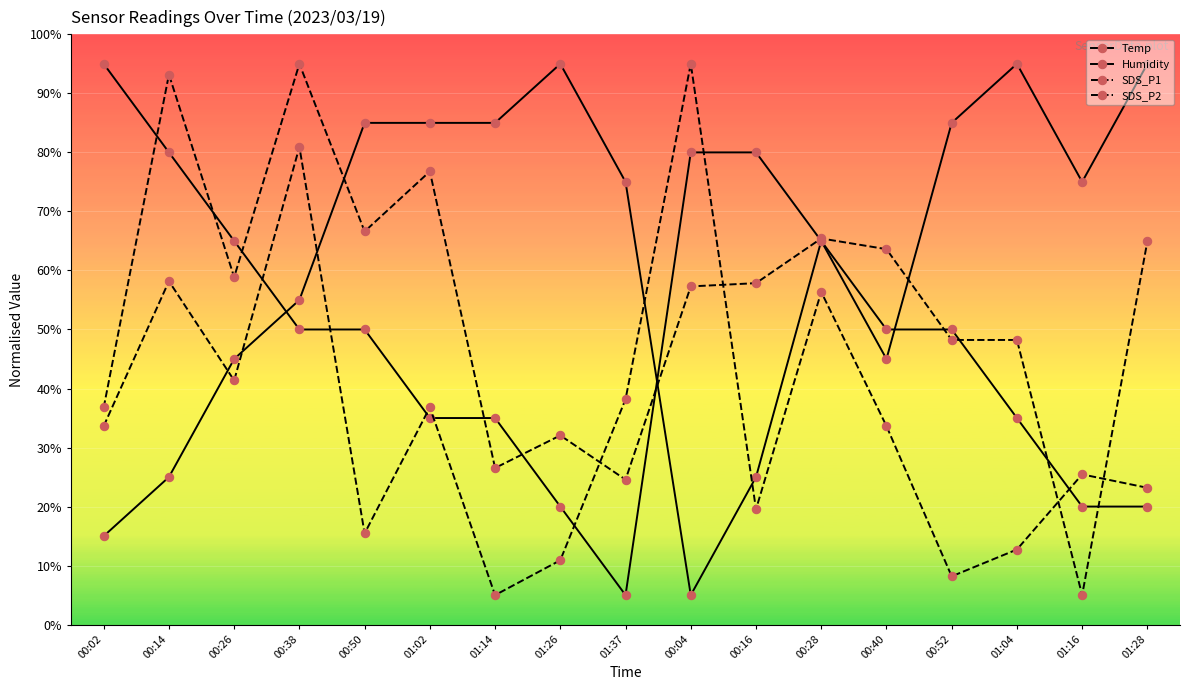

What is the average value of the SDS_P2 series?

35.0